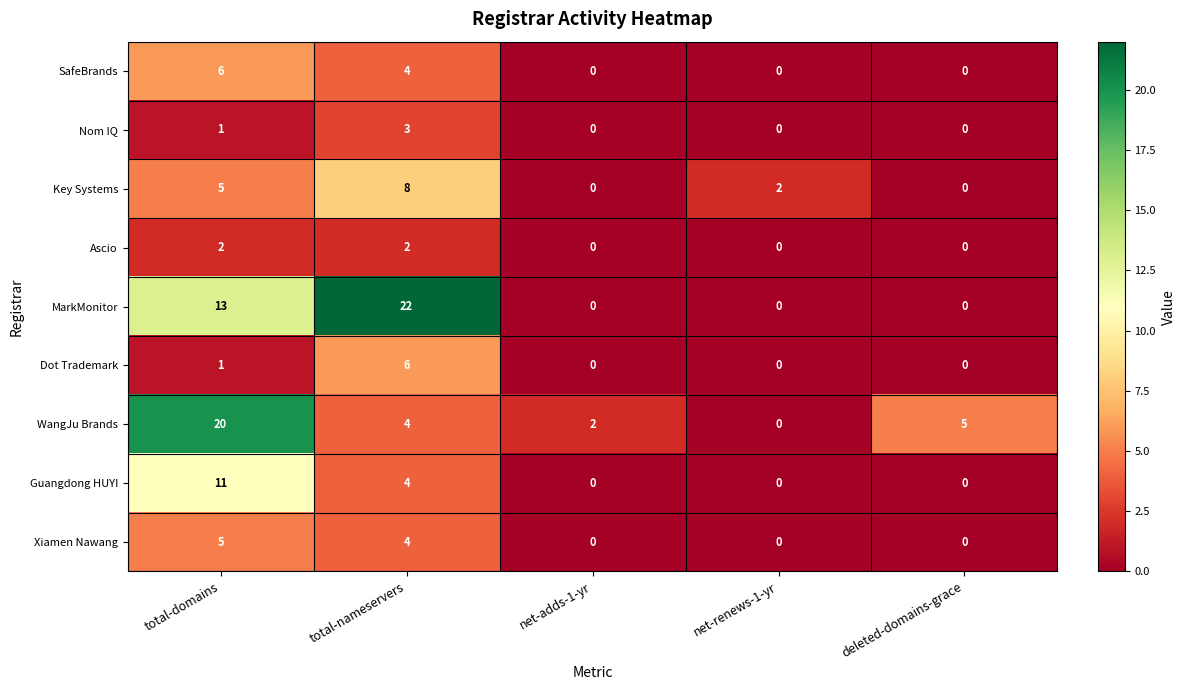

At how many categories does at least one series exceed 1?

5